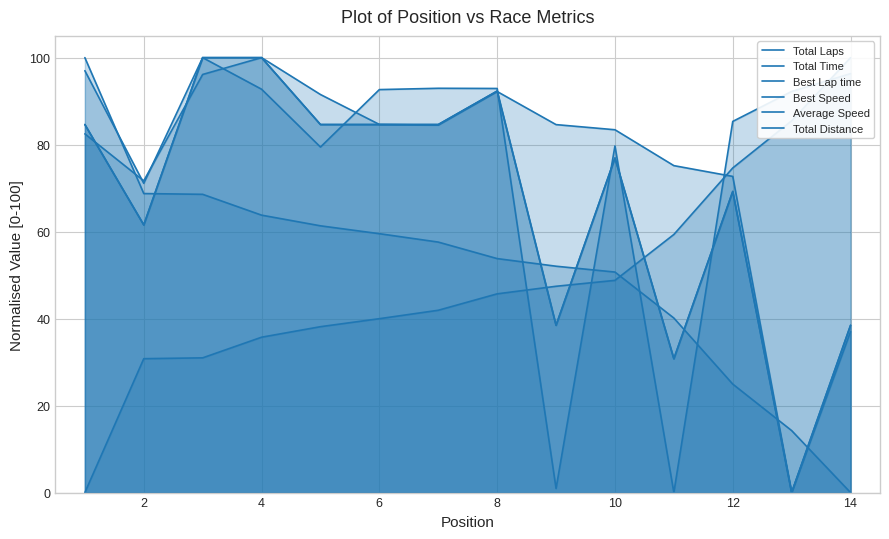

The value of Average Speed at 12 is 121.0. True or false?

False